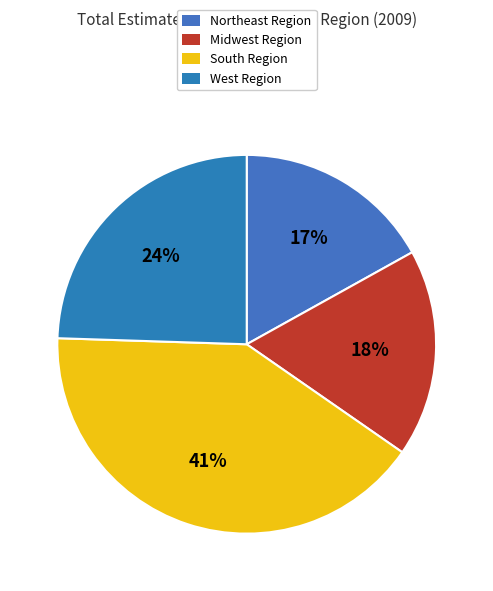

To the nearest percent, what portion does Northeast Region represent?

17%